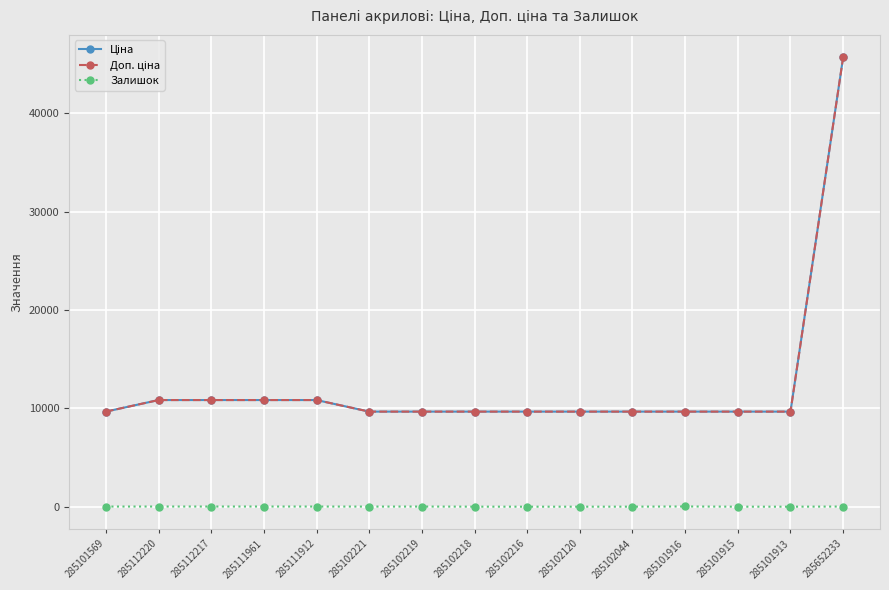

What is the highest value of the Доп. ціна series?

45672.6